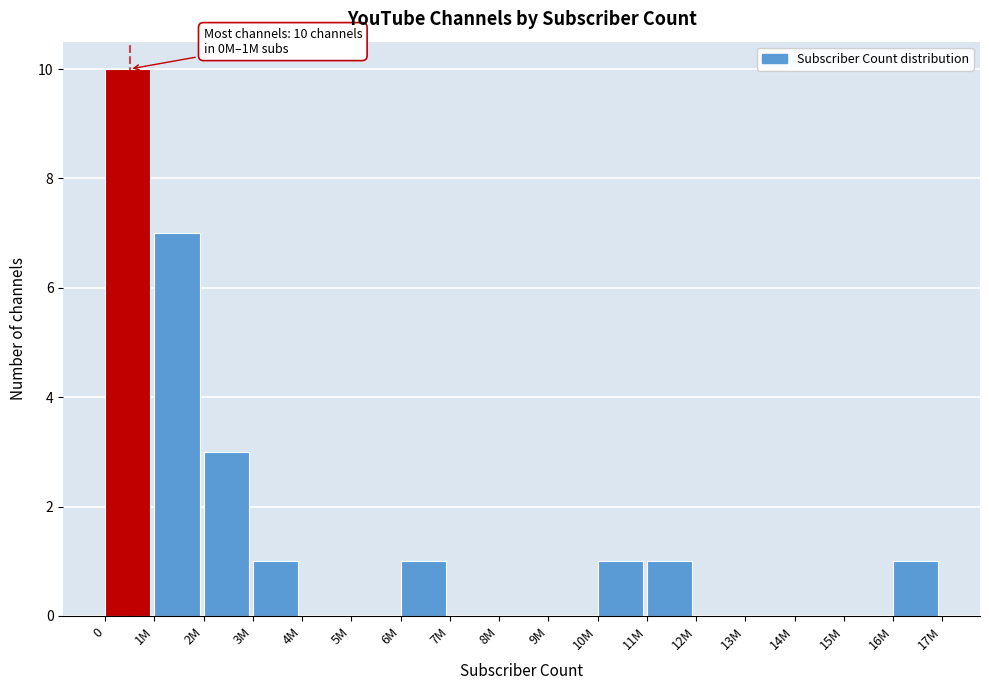

Reading right to left, list all the values displayed in this chart.

16M=1	15M=0	14M=0	13M=0	12M=0	11M=1	10M=1	9M=0	8M=0	7M=0	6M=1	5M=0	4M=0	3M=1	2M=3	1M=7	0=10